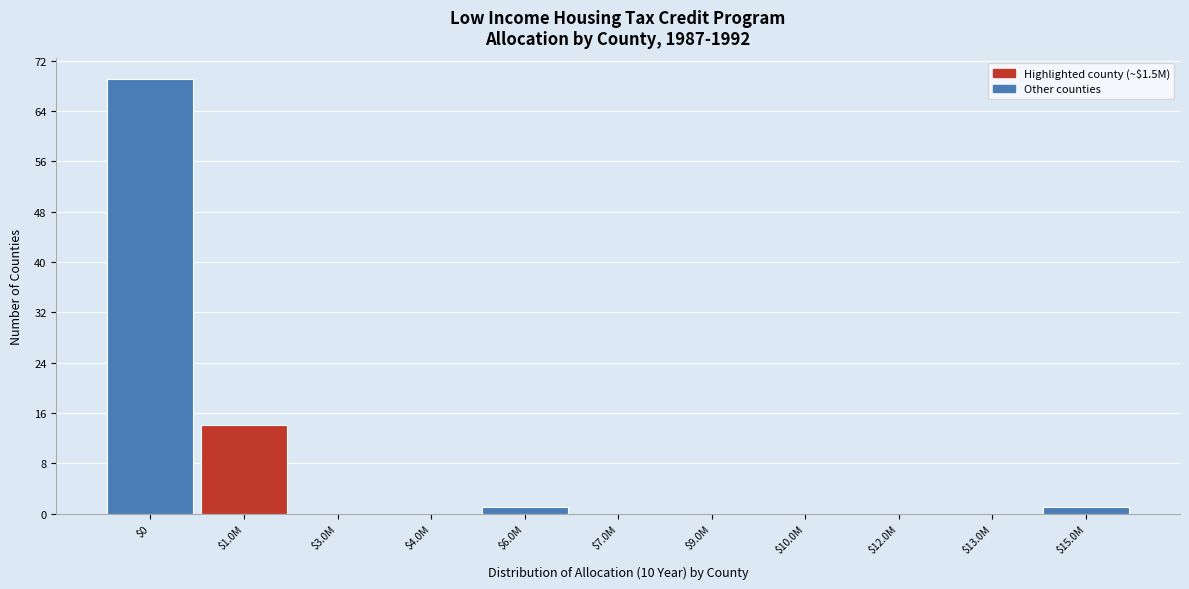

At which label is the value closest to 34?

$1.0M